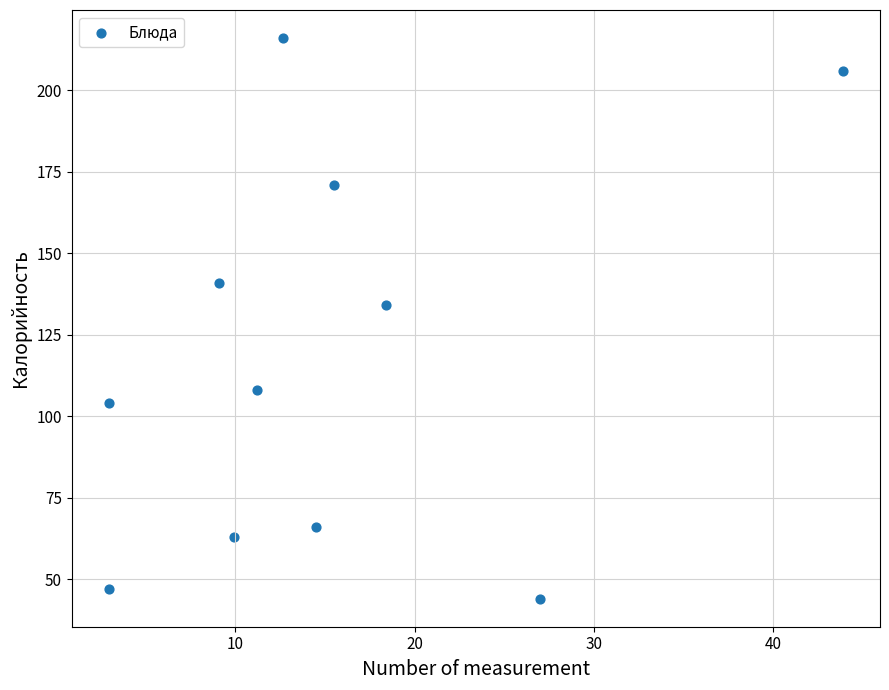

What is the average X value?

15.3